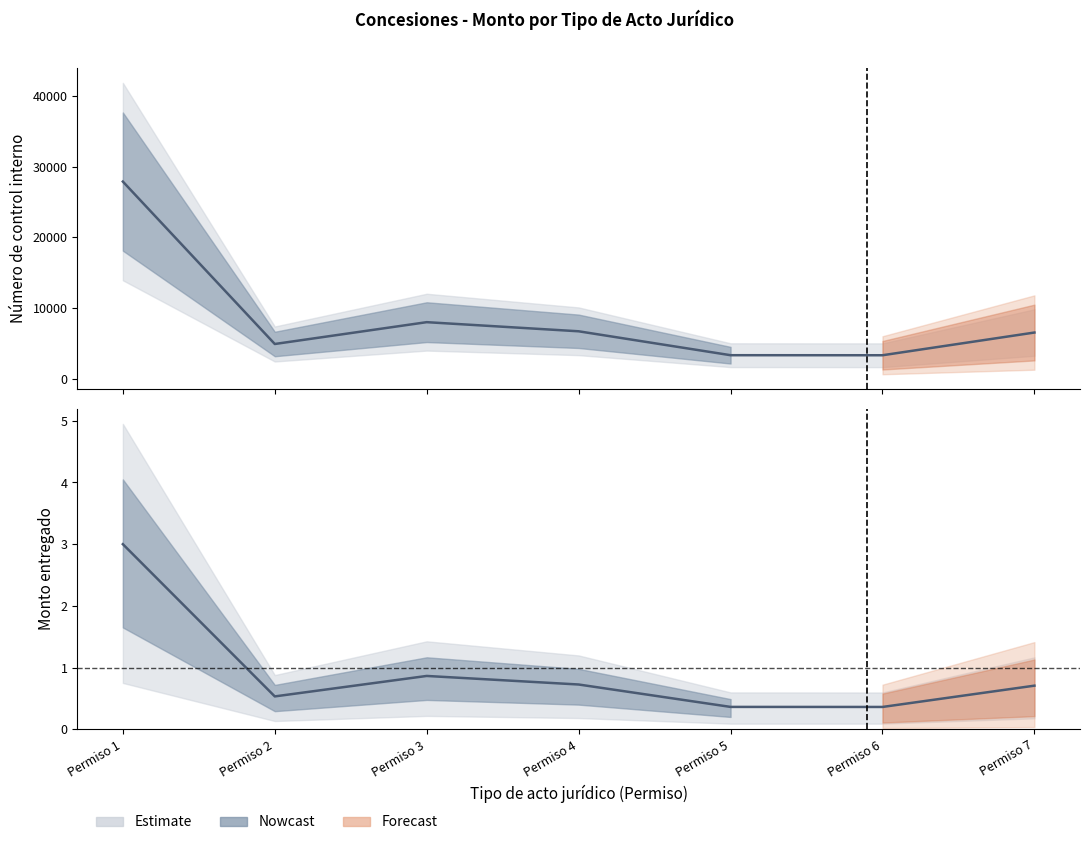

How many series are shown in this chart?

2